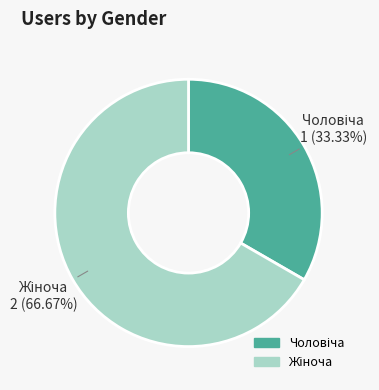

Is there a majority slice in this chart?

Yes